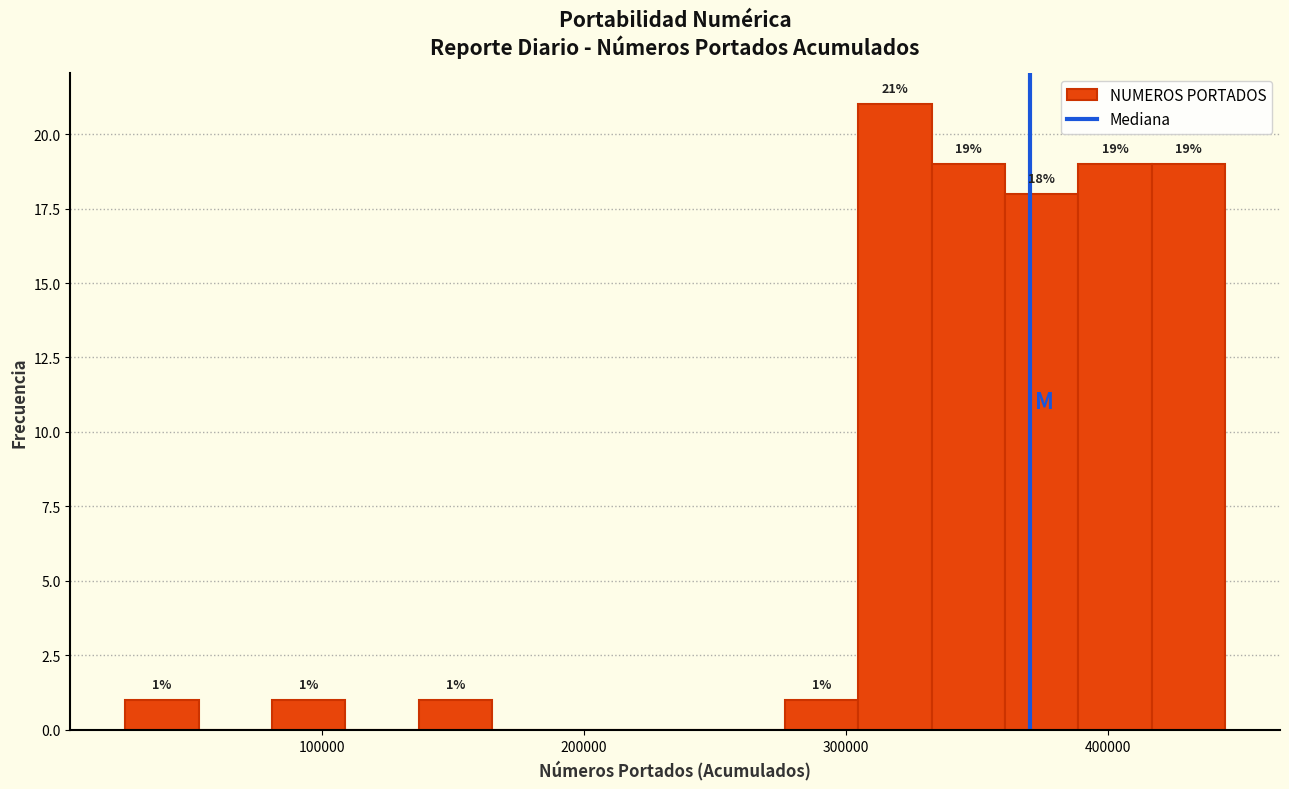

Read against the x-axis, roughly where is the centre of the tallest bar?

320000